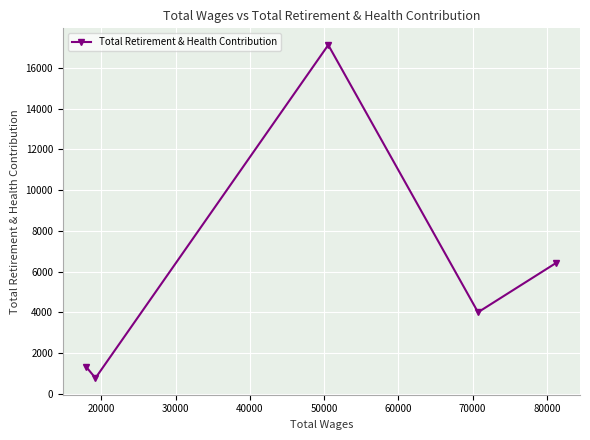

What is the value of the 2nd point from the left?

769